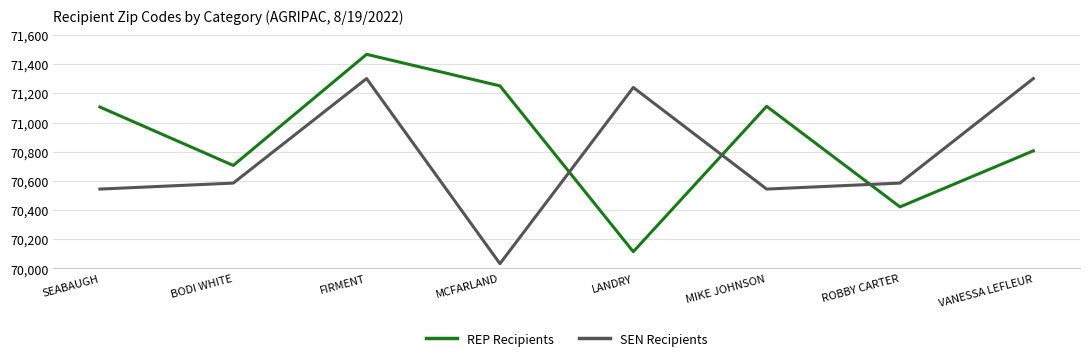

Which series ends up on top after the final intersection of SEN Recipients and REP Recipients?

SEN Recipients